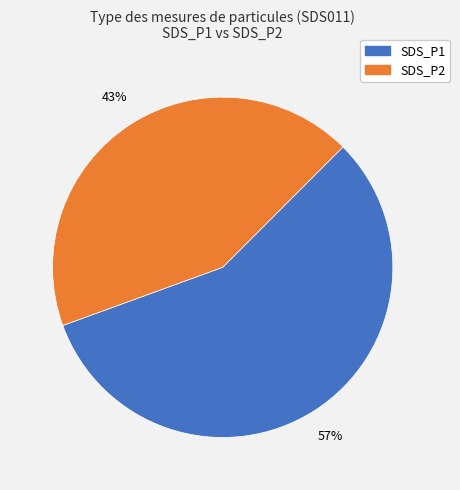

The SDS_P2 slice represents 43% of the pie. True or false?

True